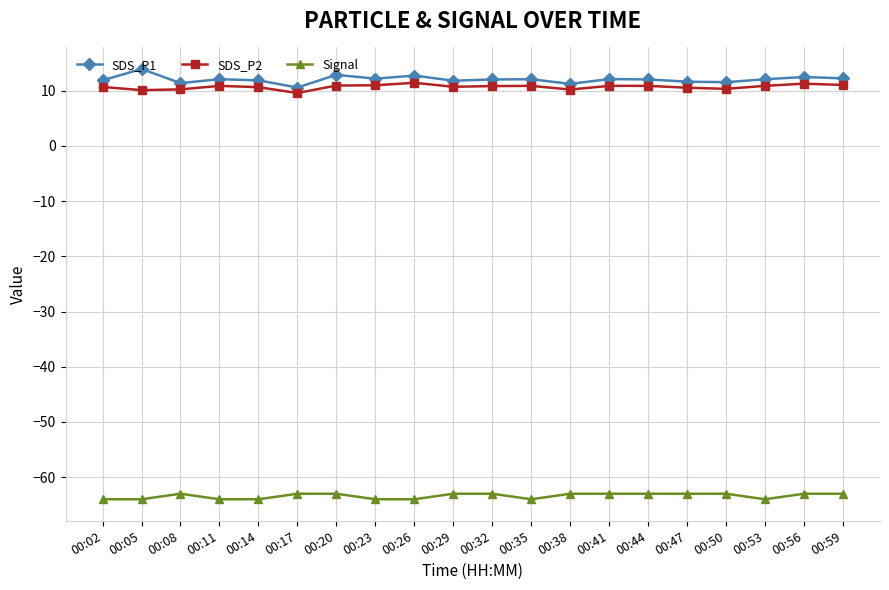

The value of SDS_P2 at 00:08 is 2.7. True or false?

False